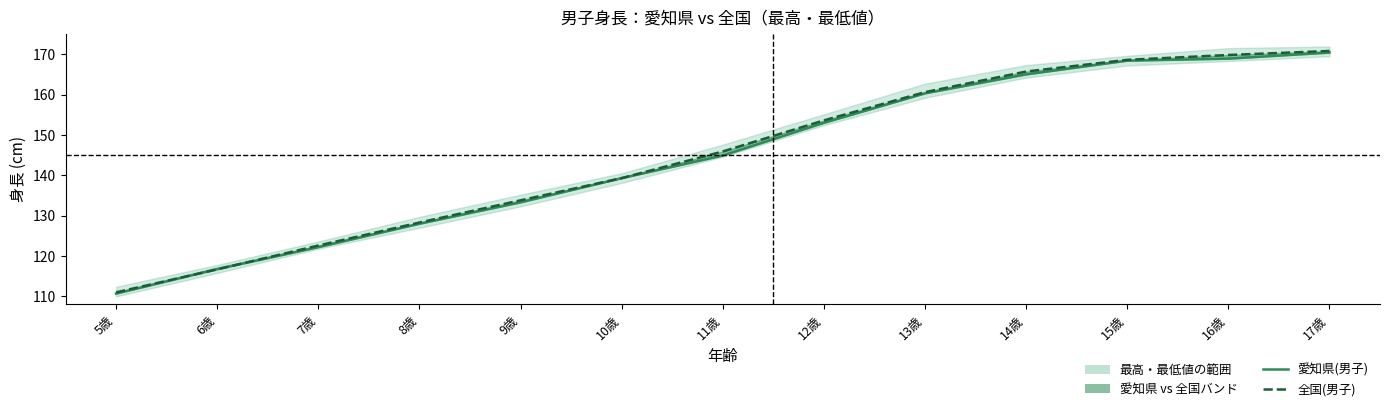

What is the highest value of the 全国(男子) series?

170.8